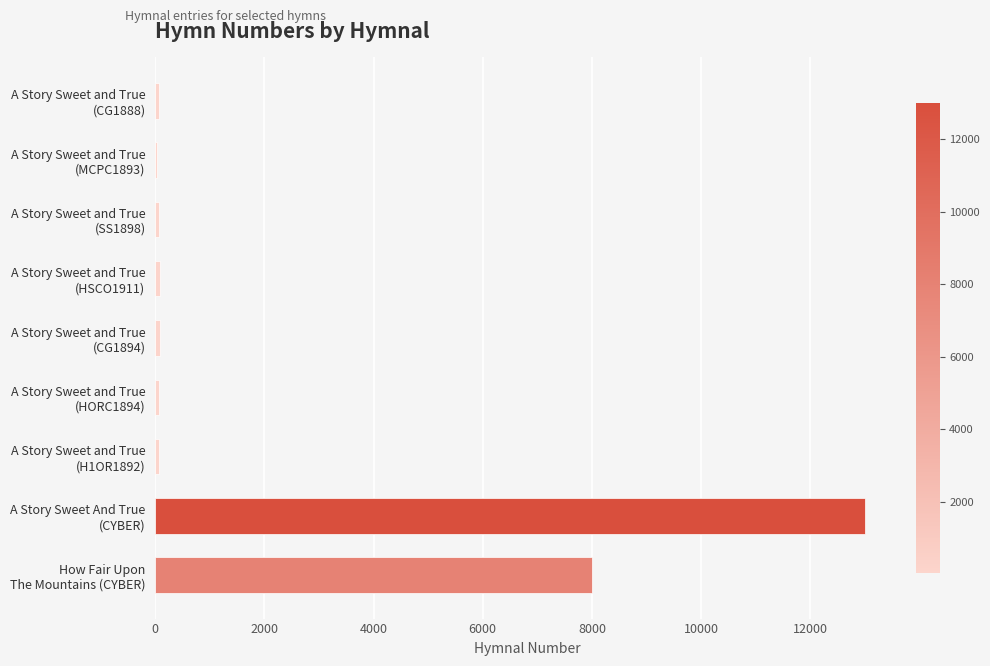

What is the maximum value shown in the chart?

13000